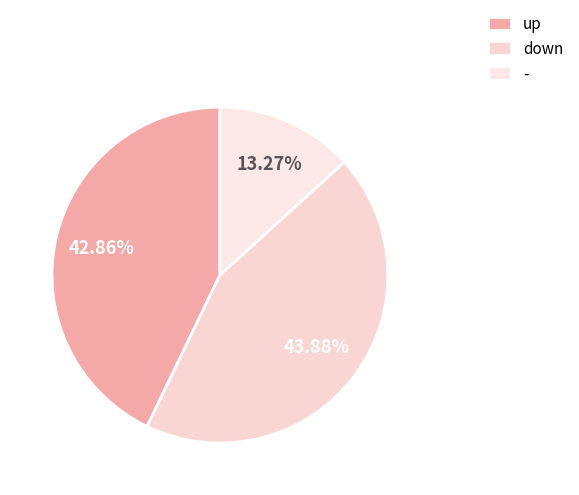

How many segments does this pie chart have?

3